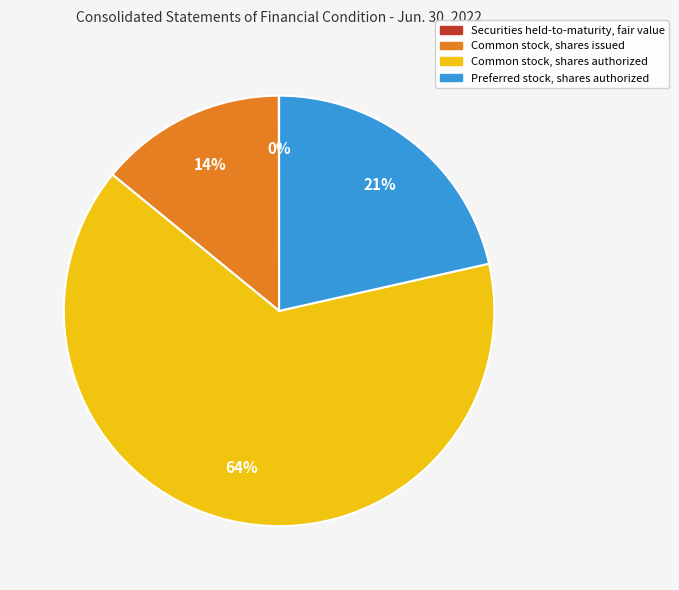

Which category has the biggest portion of the pie?

Common stock, shares authorized